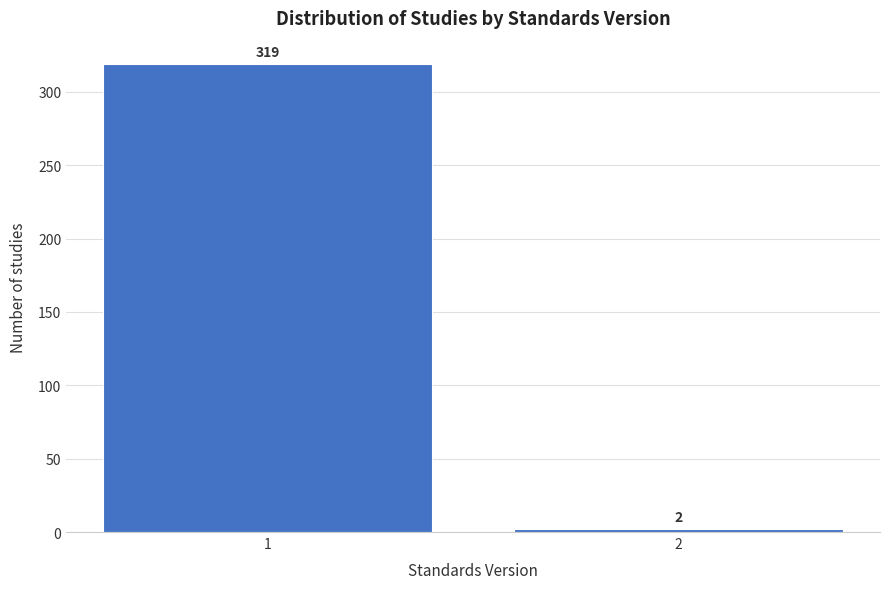

Reading right to left, what are all the values shown in this chart?

2	319